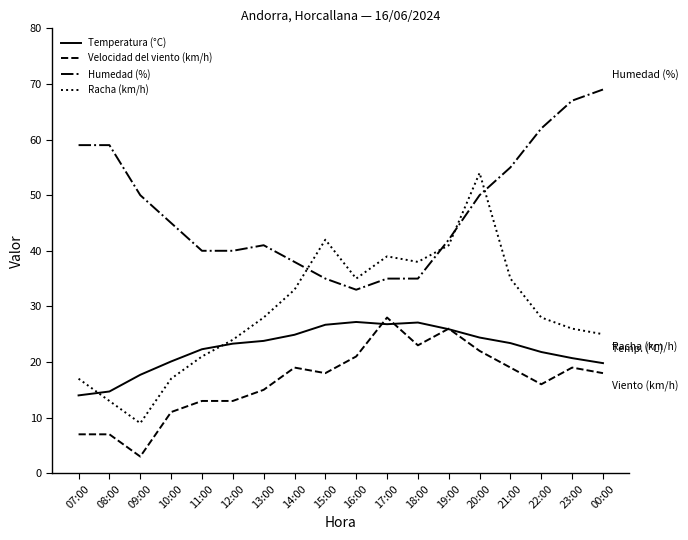

How many interior local peaks does the Racha (km/h) series have?

3